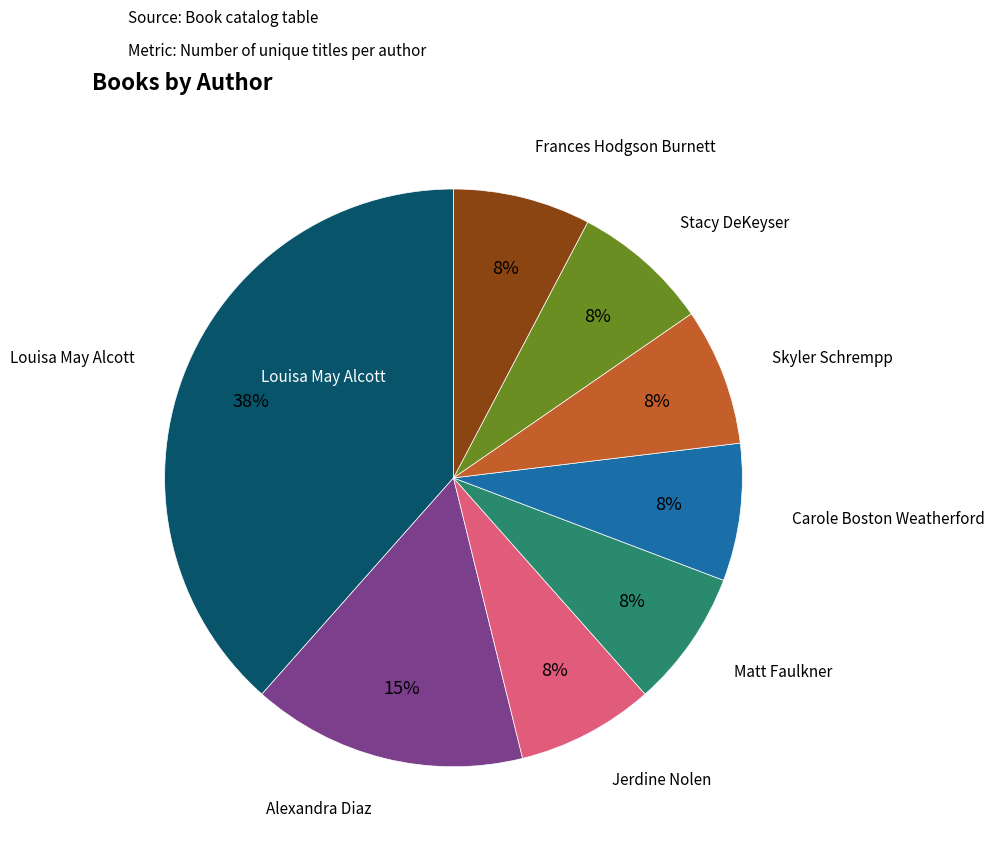

To the nearest percent, what is the average slice percentage?

12%